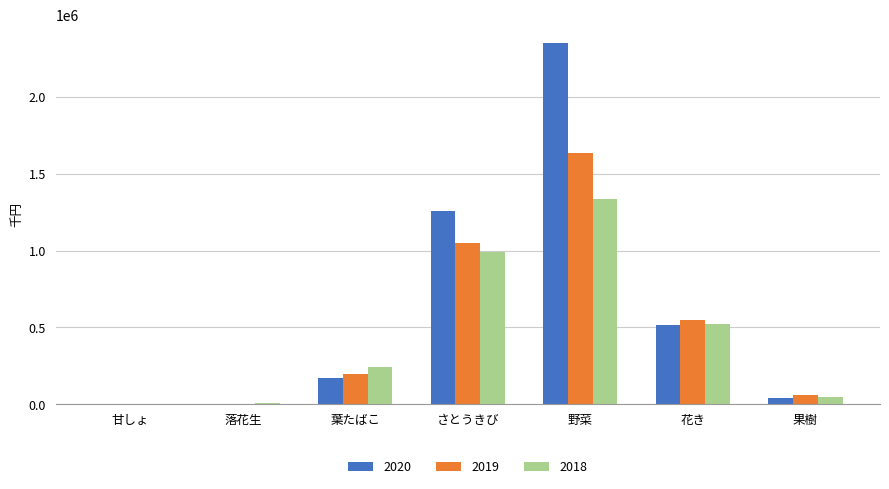

Which category has the highest value in the 2019 series?

野菜